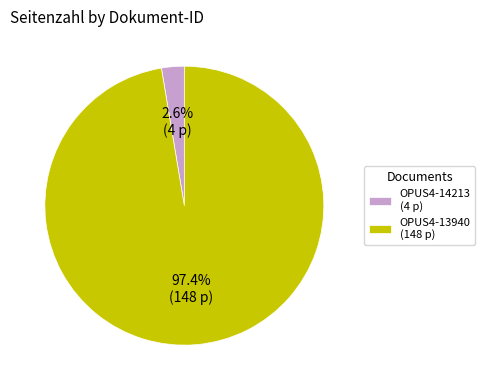

To the nearest percent, what portion does OPUS4-13940 represent?

97%